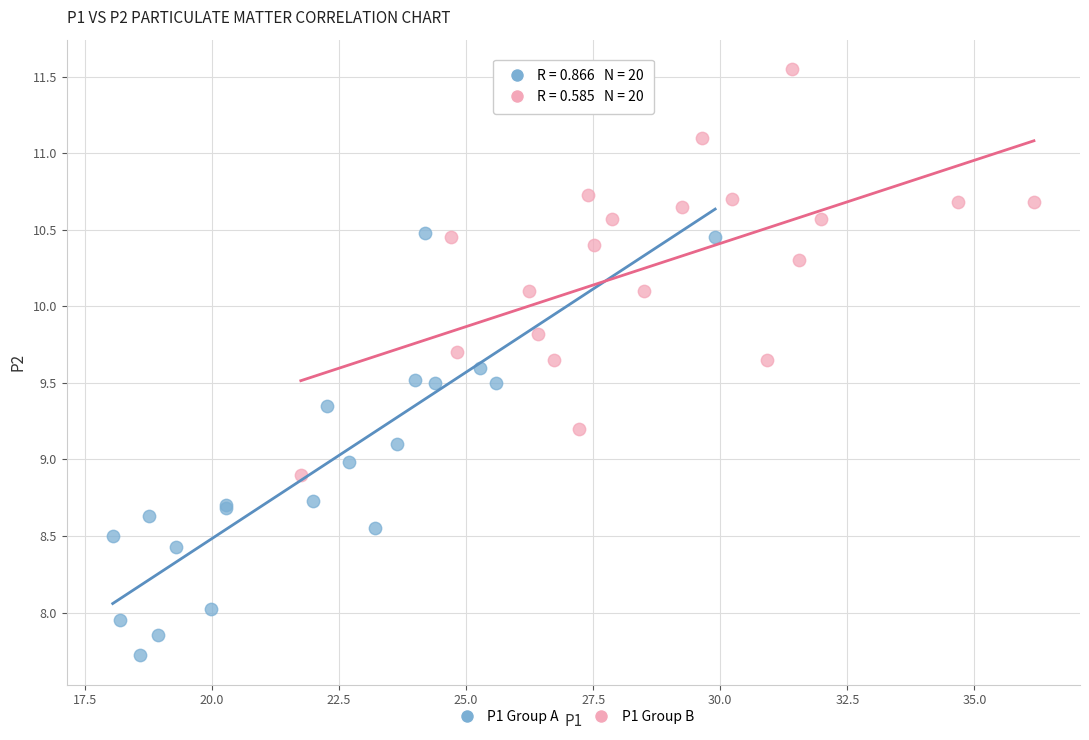

Which series contains the highest Y value?

P1 Group B